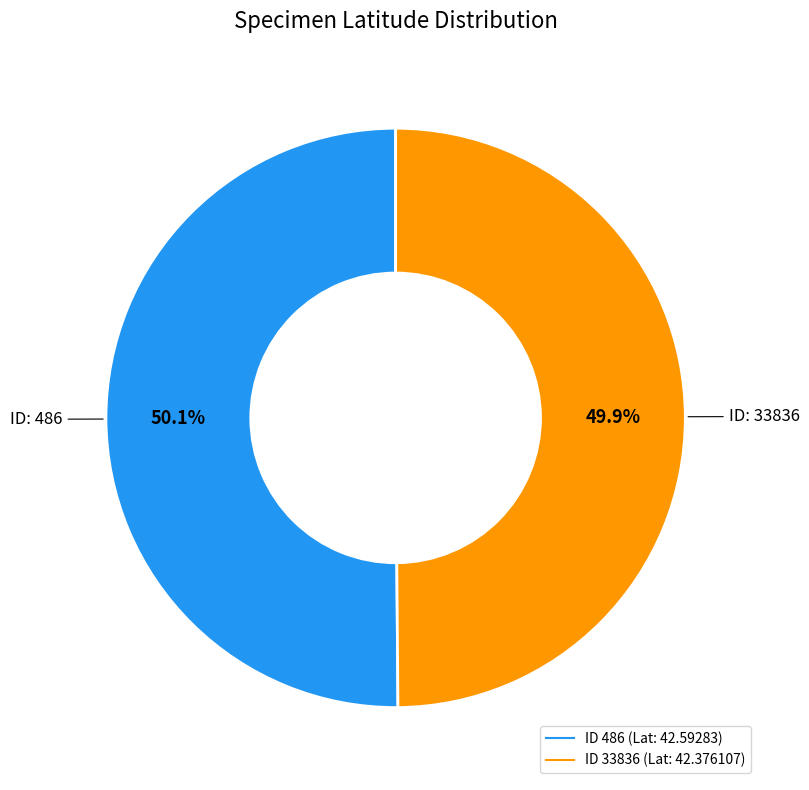

Is there a majority slice in this chart?

Yes